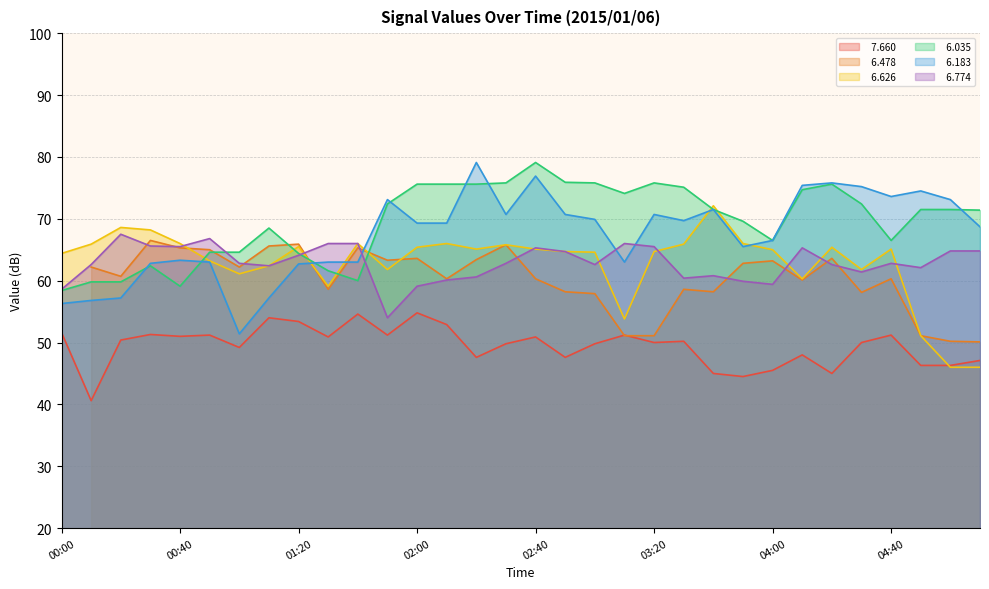

What is the sum of the   6.035 values at 01:30 and 00:30?

124.0